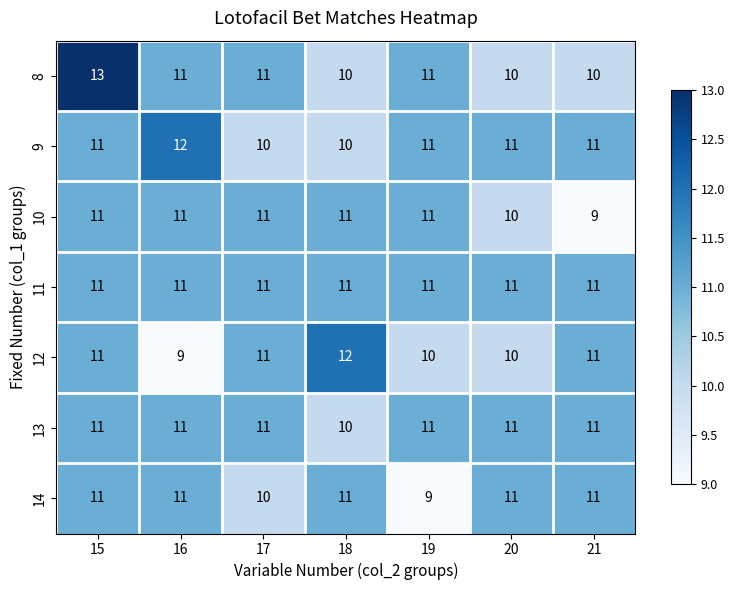

What is the smallest value displayed?

9